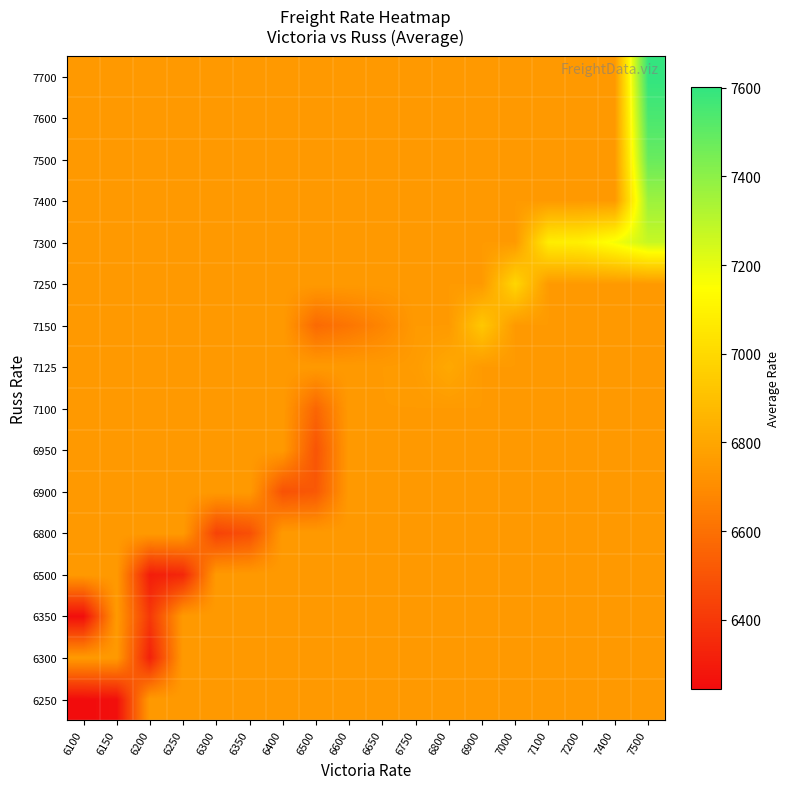

Reading left to right, transcribe all the data shown in this chart.

6250: 6100=6244.5	6150=6258.0	6200=6753.0	6250=6753.0	6300=6753.0	6350=6753.0	6400=6753.0	6500=6753.0	6600=6753.0	6650=6753.0	6750=6753.0	6800=6753.0	6900=6753.0	7000=6753.0	7100=6753.0	7200=6753.0	7400=6753.0	7500=6753.0
6300: 6100=6753.0	6150=6753.0	6200=6319.5	6250=6753.0	6300=6753.0	6350=6753.0	6400=6753.0	6500=6753.0	6600=6753.0	6650=6753.0	6750=6753.0	6800=6753.0	6900=6753.0	7000=6753.0	7100=6753.0	7200=6753.0	7400=6753.0	7500=6753.0
6350: 6100=6253.0	6150=6753.0	6200=6402.5	6250=6753.0	6300=6753.0	6350=6753.0	6400=6753.0	6500=6753.0	6600=6753.0	6650=6753.0	6750=6753.0	6800=6753.0	6900=6753.0	7000=6753.0	7100=6753.0	7200=6753.0	7400=6753.0	7500=6753.0
6500: 6100=6753.0	6150=6753.0	6200=6306.0	6250=6341.0	6300=6753.0	6350=6753.0	6400=6753.0	6500=6753.0	6600=6753.0	6650=6753.0	6750=6753.0	6800=6753.0	6900=6753.0	7000=6753.0	7100=6753.0	7200=6753.0	7400=6753.0	7500=6753.0
6800: 6100=6753.0	6150=6753.0	6200=6753.0	6250=6753.0	6300=6438.5	6350=6482.0	6400=6753.0	6500=6753.0	6600=6753.0	6650=6753.0	6750=6753.0	6800=6753.0	6900=6753.0	7000=6753.0	7100=6753.0	7200=6753.0	7400=6753.0	7500=6753.0
6900: 6100=6753.0	6150=6753.0	6200=6753.0	6250=6753.0	6300=6753.0	6350=6753.0	6400=6493.0	6500=6516.0	6600=6753.0	6650=6753.0	6750=6753.0	6800=6753.0	6900=6753.0	7000=6753.0	7100=6753.0	7200=6753.0	7400=6753.0	7500=6753.0
6950: 6100=6753.0	6150=6753.0	6200=6753.0	6250=6753.0	6300=6753.0	6350=6753.0	6400=6753.0	6500=6501.0	6600=6753.0	6650=6753.0	6750=6753.0	6800=6753.0	6900=6753.0	7000=6753.0	7100=6753.0	7200=6753.0	7400=6753.0	7500=6753.0
7100: 6100=6753.0	6150=6753.0	6200=6753.0	6250=6753.0	6300=6753.0	6350=6753.0	6400=6753.0	6500=6564.0	6600=6753.0	6650=6753.0	6750=6753.0	6800=6753.0	6900=6753.0	7000=6753.0	7100=6753.0	7200=6753.0	7400=6753.0	7500=6753.0
7125: 6100=6753.0	6150=6753.0	6200=6753.0	6250=6753.0	6300=6753.0	6350=6753.0	6400=6753.0	6500=6753.0	6600=6753.0	6650=6753.0	6750=6760.0	6800=6810.0	6900=6753.0	7000=6753.0	7100=6753.0	7200=6753.0	7400=6753.0	7500=6753.0
7150: 6100=6753.0	6150=6753.0	6200=6753.0	6250=6753.0	6300=6753.0	6350=6753.0	6400=6753.0	6500=6578.0	6600=6619.0	6650=6675.0	6750=6753.0	6800=6753.0	6900=6932.0	7000=6753.0	7100=6753.0	7200=6753.0	7400=6753.0	7500=6753.0
7250: 6100=6753.0	6150=6753.0	6200=6753.0	6250=6753.0	6300=6753.0	6350=6753.0	6400=6753.0	6500=6753.0	6600=6753.0	6650=6753.0	6750=6753.0	6800=6753.0	6900=6753.0	7000=6989.0	7100=6753.0	7200=6753.0	7400=6753.0	7500=6753.0
7300: 6100=6753.0	6150=6753.0	6200=6753.0	6250=6753.0	6300=6753.0	6350=6753.0	6400=6753.0	6500=6753.0	6600=6753.0	6650=6753.0	6750=6753.0	6800=6753.0	6900=6753.0	7000=6753.0	7100=7079.0	7200=7091.0	7400=7169.0	7500=7272.7
7400: 6100=6753.0	6150=6753.0	6200=6753.0	6250=6753.0	6300=6753.0	6350=6753.0	6400=6753.0	6500=6753.0	6600=6753.0	6650=6753.0	6750=6753.0	6800=6753.0	6900=6753.0	7000=6753.0	7100=6753.0	7200=6753.0	7400=6753.0	7500=7365.0
7500: 6100=6753.0	6150=6753.0	6200=6753.0	6250=6753.0	6300=6753.0	6350=6753.0	6400=6753.0	6500=6753.0	6600=6753.0	6650=6753.0	6750=6753.0	6800=6753.0	6900=6753.0	7000=6753.0	7100=6753.0	7200=6753.0	7400=6753.0	7500=7480.0
7600: 6100=6753.0	6150=6753.0	6200=6753.0	6250=6753.0	6300=6753.0	6350=6753.0	6400=6753.0	6500=6753.0	6600=6753.0	6650=6753.0	6750=6753.0	6800=6753.0	6900=6753.0	7000=6753.0	7100=6753.0	7200=6753.0	7400=6753.0	7500=7545.0
7700: 6100=6753.0	6150=6753.0	6200=6753.0	6250=6753.0	6300=6753.0	6350=6753.0	6400=6753.0	6500=6753.0	6600=6753.0	6650=6753.0	6750=6753.0	6800=6753.0	6900=6753.0	7000=6753.0	7100=6753.0	7200=6753.0	7400=6753.0	7500=7601.0